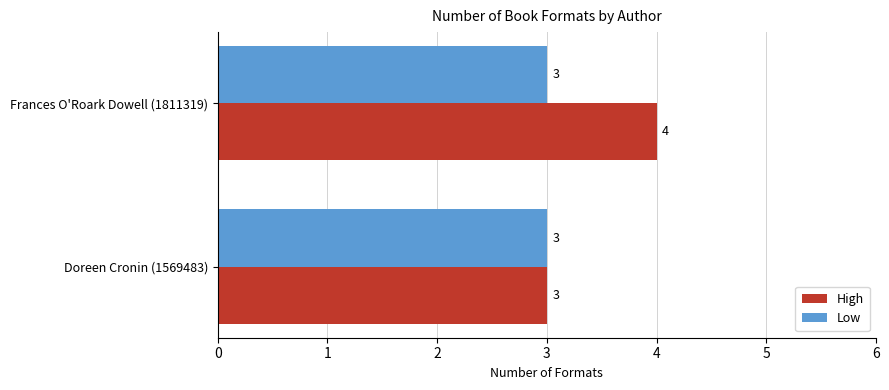

Rank the series by their maximum value, from highest to lowest.

High, Low